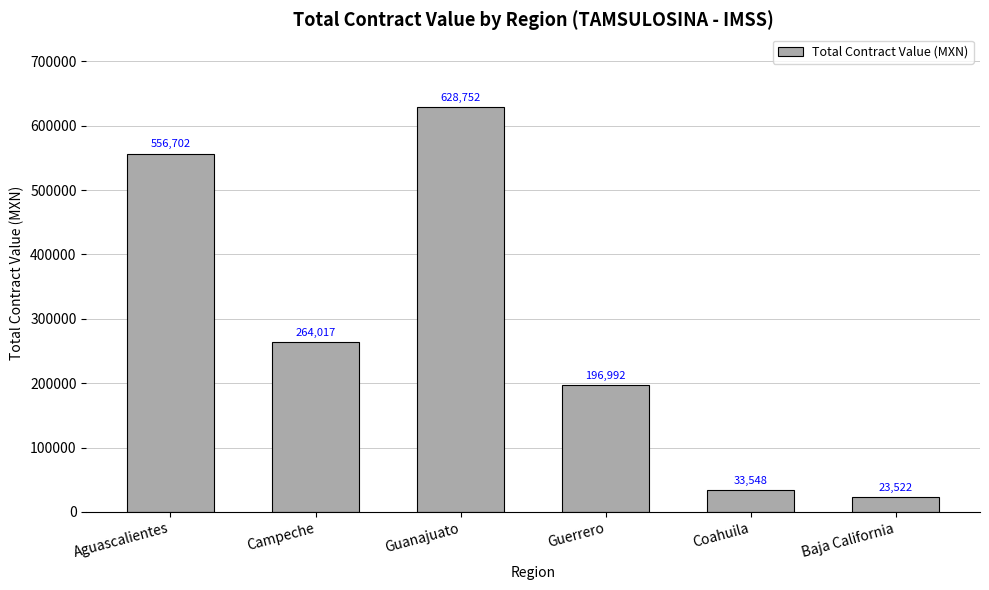

What is the difference between the second highest and minimum values?

533180.0